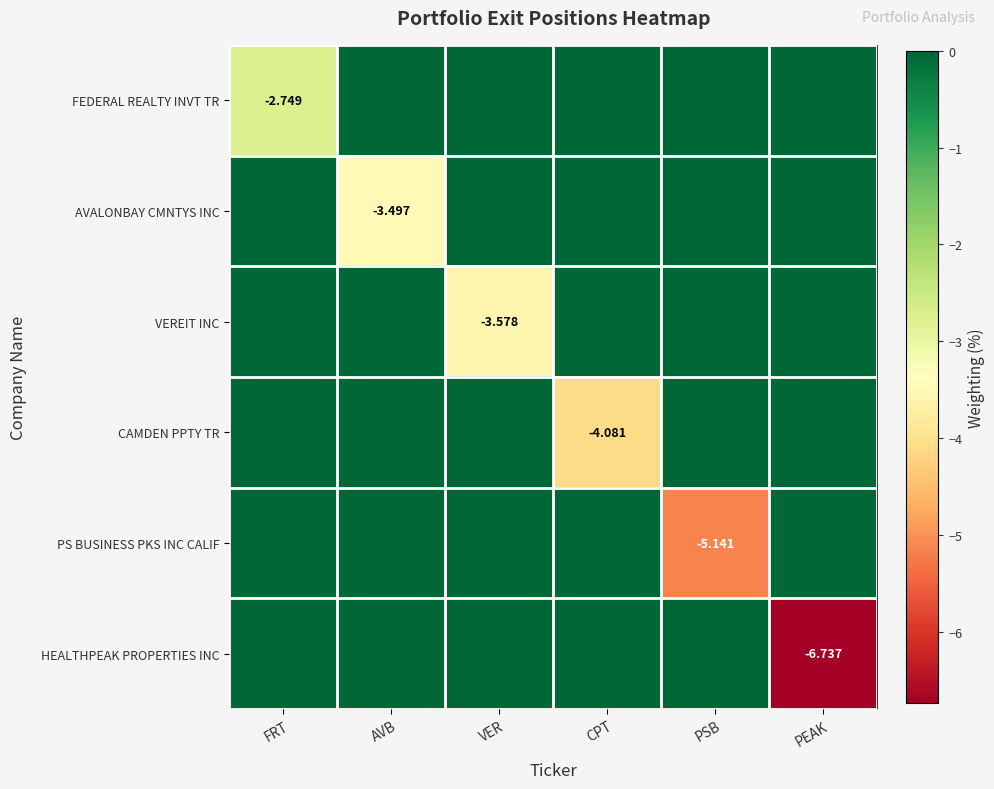

The HEALTHPEAK PROPERTIES INC series shows 0.0 at AVB. True or false?

True